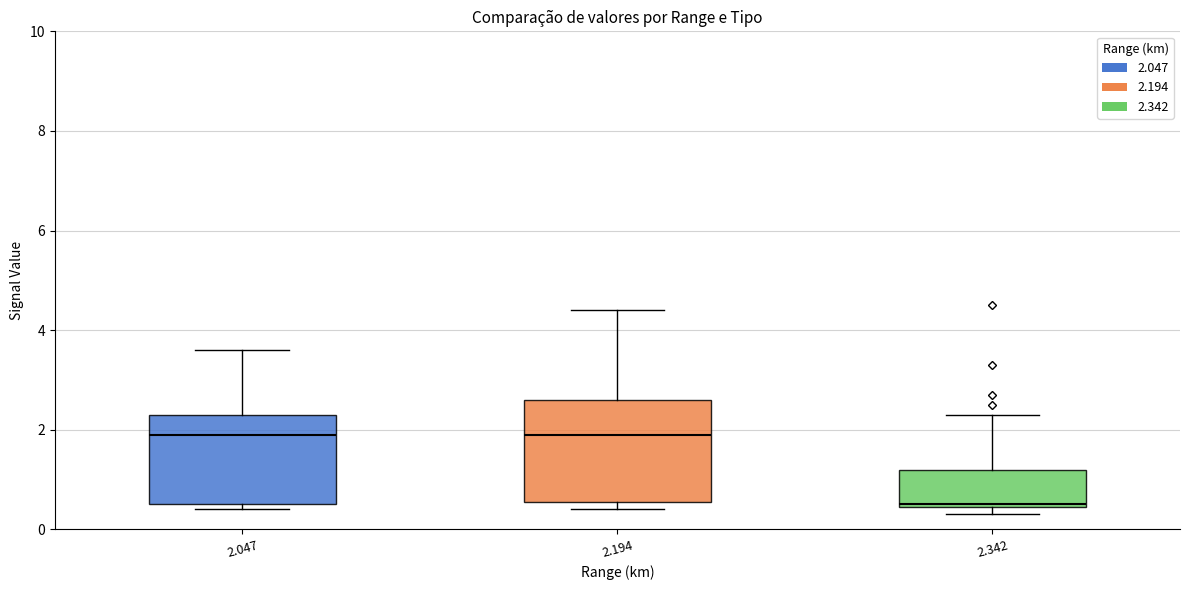

Where is the upper edge of the box at x = 2.194 on the y-axis? The values are not printed on the chart, so give them approximately, as read against the axis.

2.6